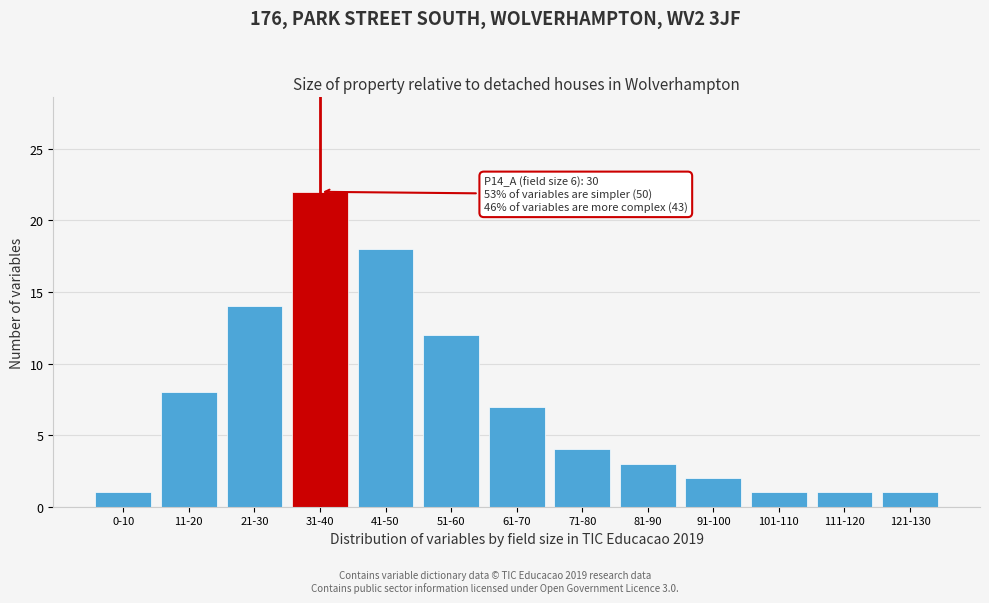

Reading right to left, what are all the values shown in this chart?

121-130=1	111-120=1	101-110=1	91-100=2	81-90=3	71-80=4	61-70=7	51-60=12	41-50=18	31-40=22	21-30=14	11-20=8	0-10=1